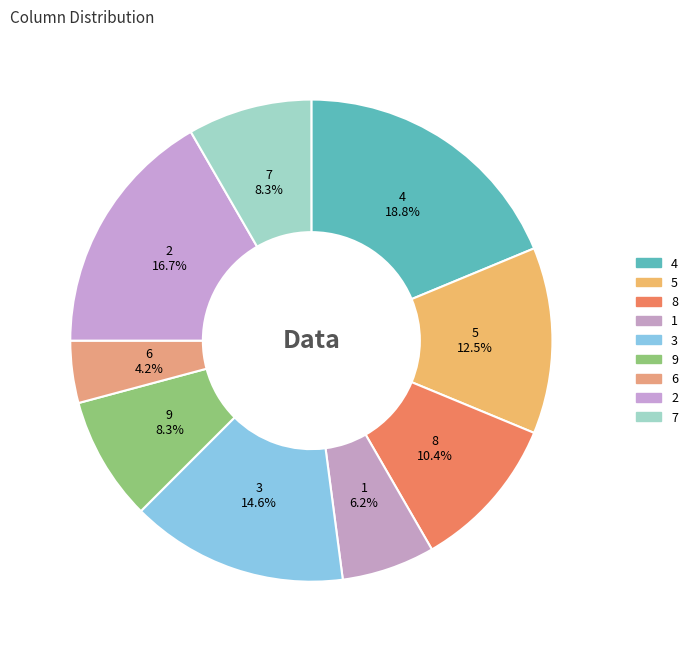

To the nearest percent, what portion does 2 represent?

17%